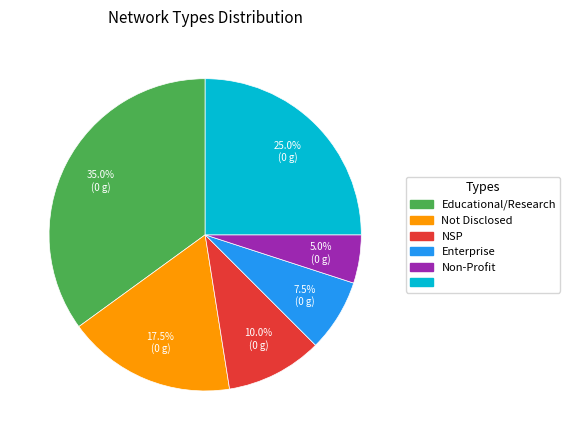

To the nearest percent, what is the difference between the largest and smallest slice percentages?

30%